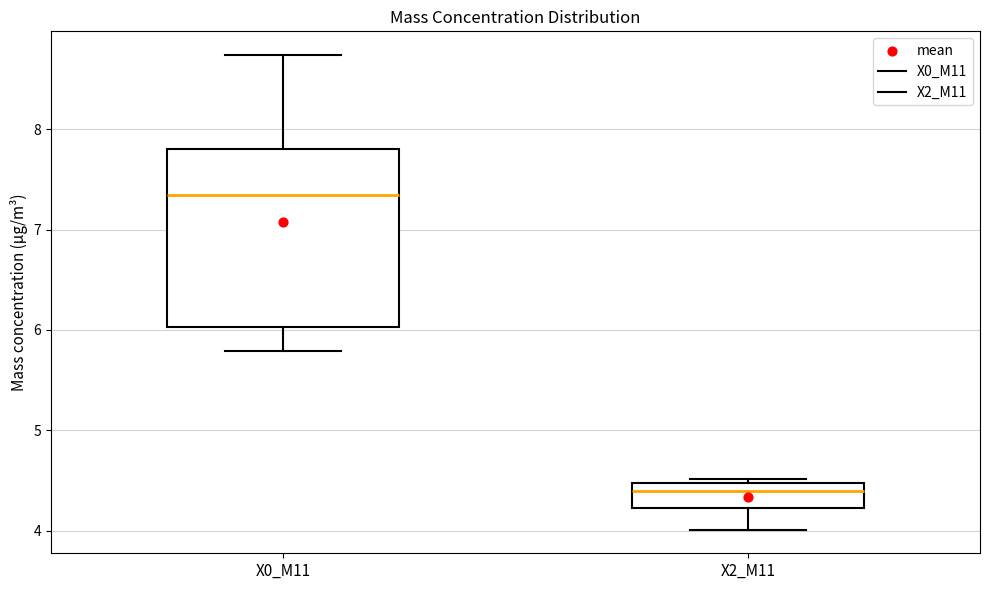

Comparing the boxes themselves (not the whiskers), which one is the tallest?

X0_M11